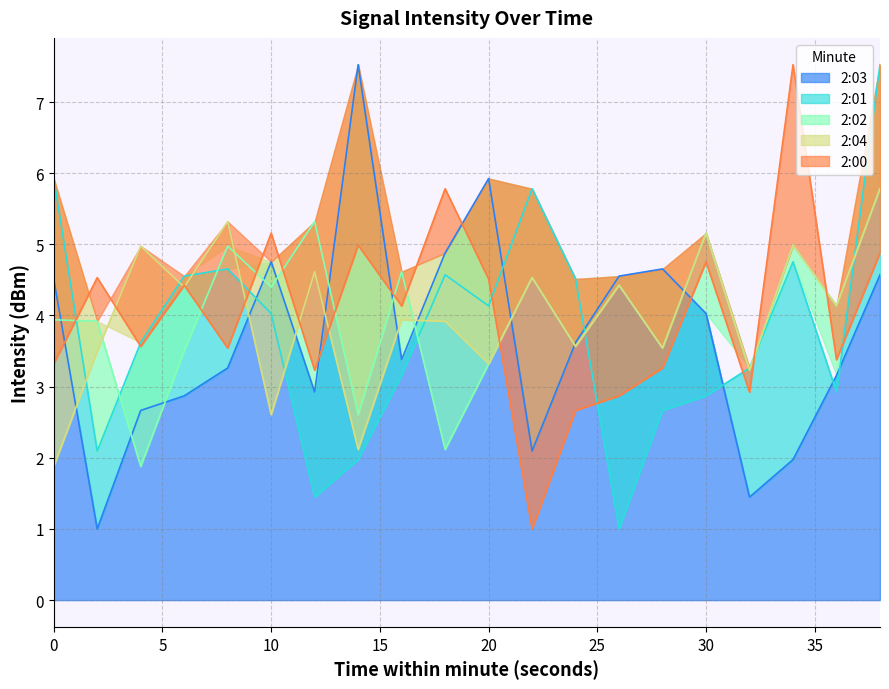

At 6, list the series in order from largest to smallest.

2:01, 2:00, 2:04, 2:02, 2:03